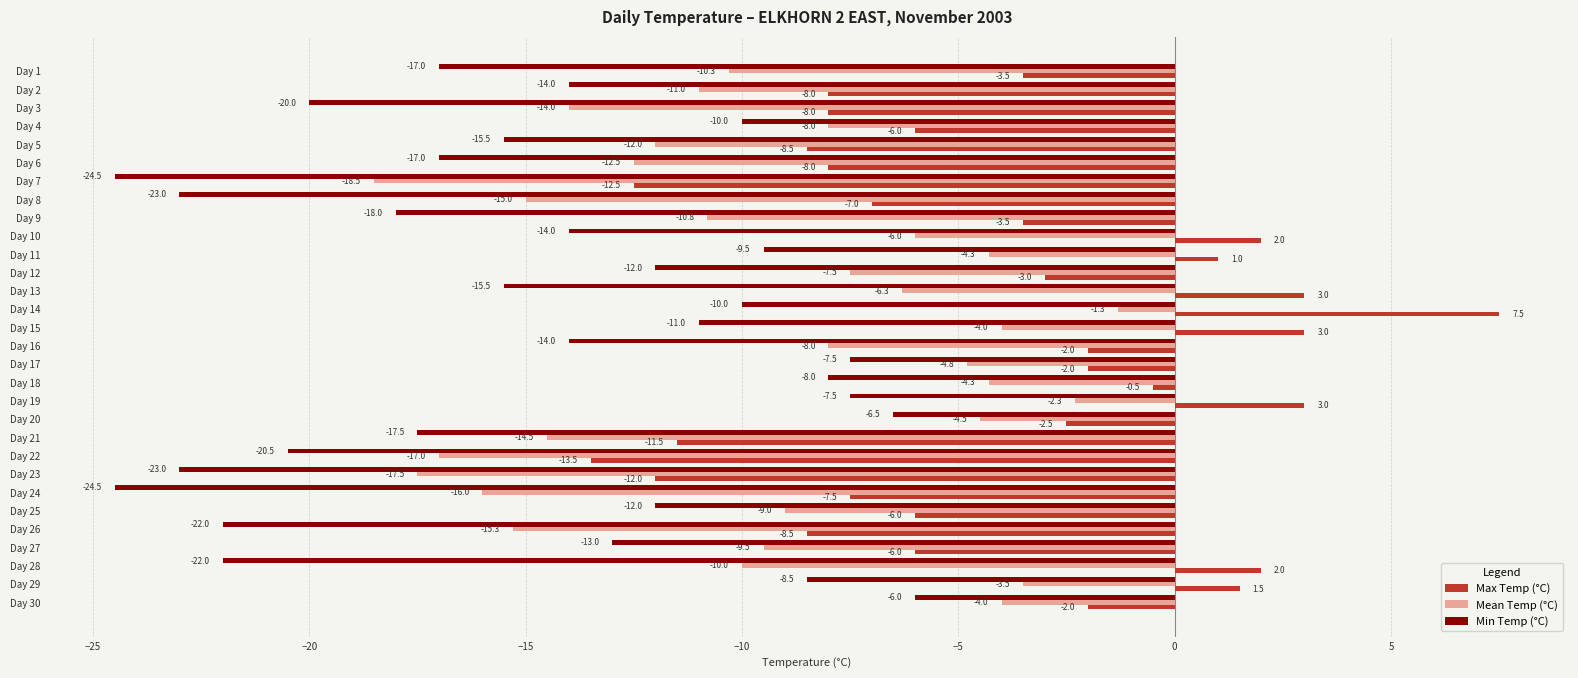

What is the maximum value shown in the chart?

7.5